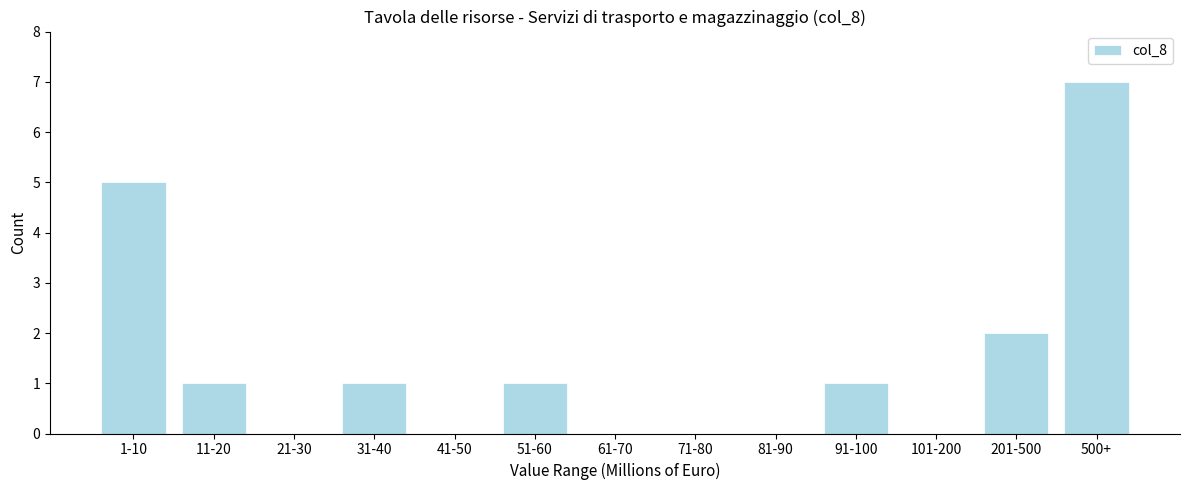

Reading left to right, what are all the values shown in this chart?

1-10=5	11-20=1	21-30=0	31-40=1	41-50=0	51-60=1	61-70=0	71-80=0	81-90=0	91-100=1	101-200=0	201-500=2	500+=7